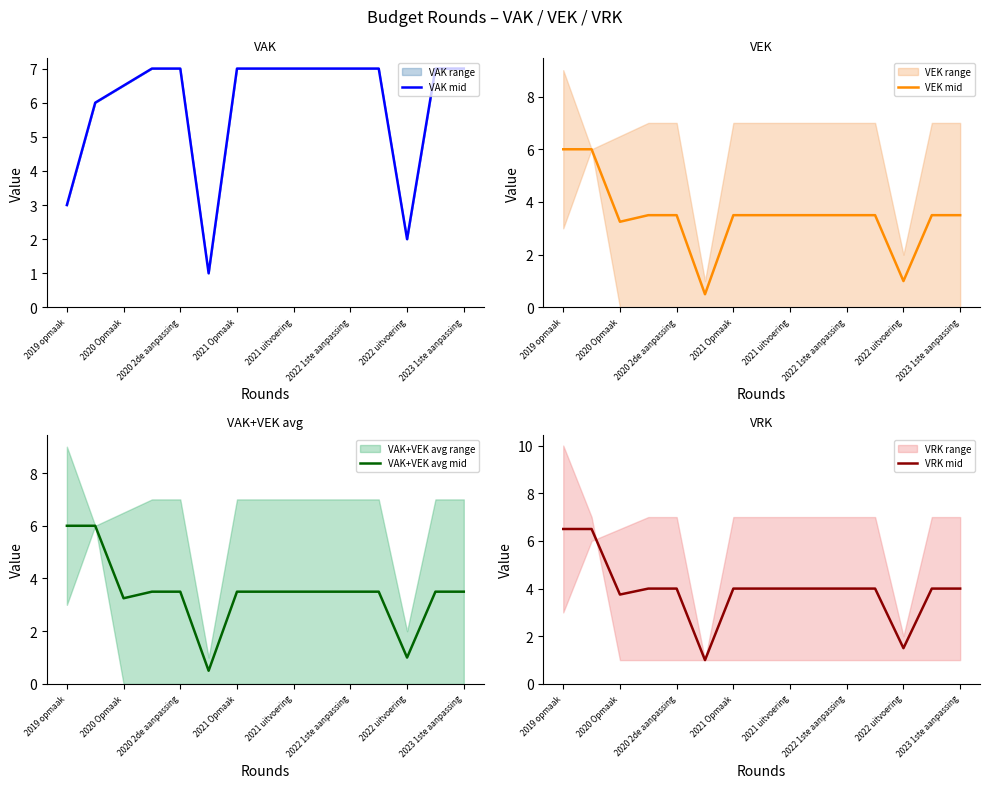

What is the average value of the VAK+VEK avg mid series?

3.5